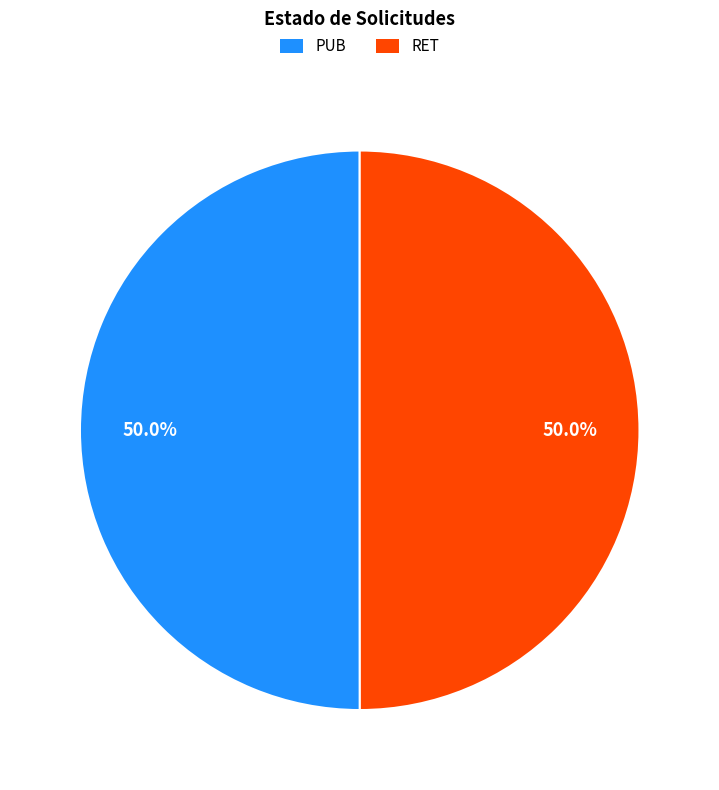

True or false: PUB accounts for 36% of the total.

False